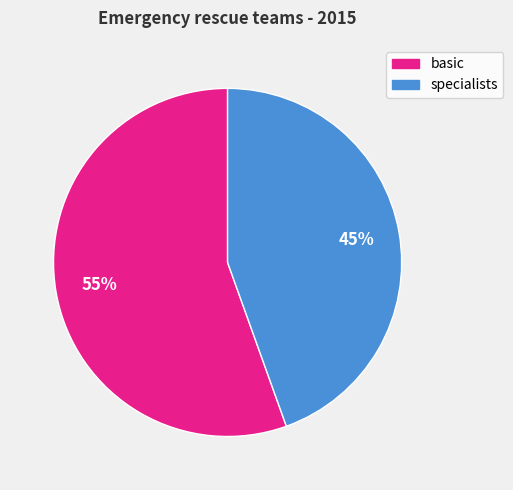

Does basic account for over 50% of the chart?

Yes